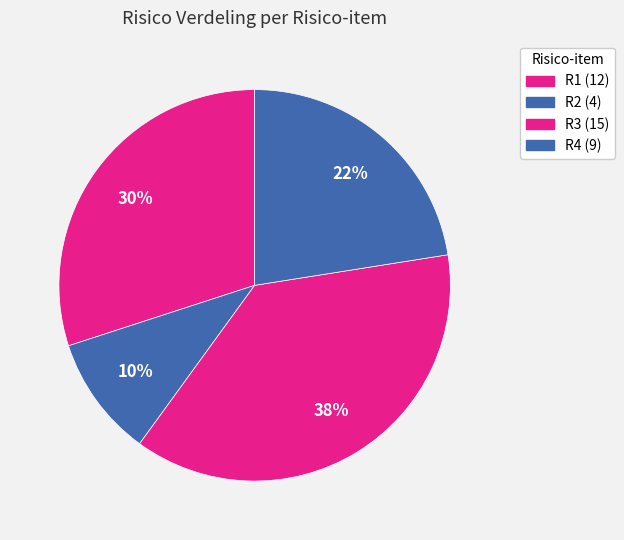

Count the number of slices in the pie.

4